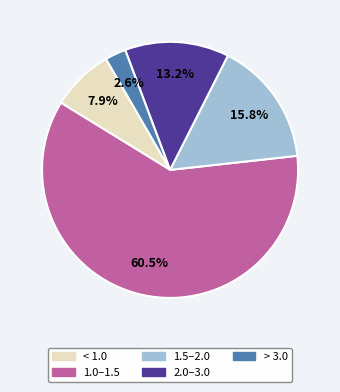

Which has a higher value, 1.5–2.0 or > 3.0?

1.5–2.0